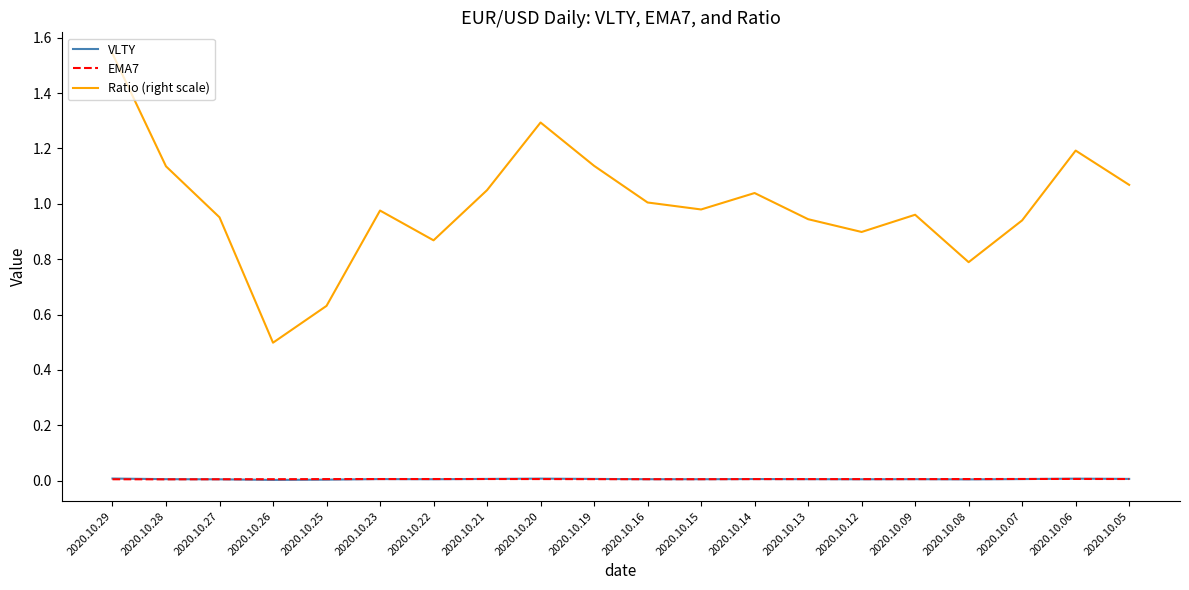

The Ratio (right scale) series shows 0.7 at 2020.10.14. True or false?

False